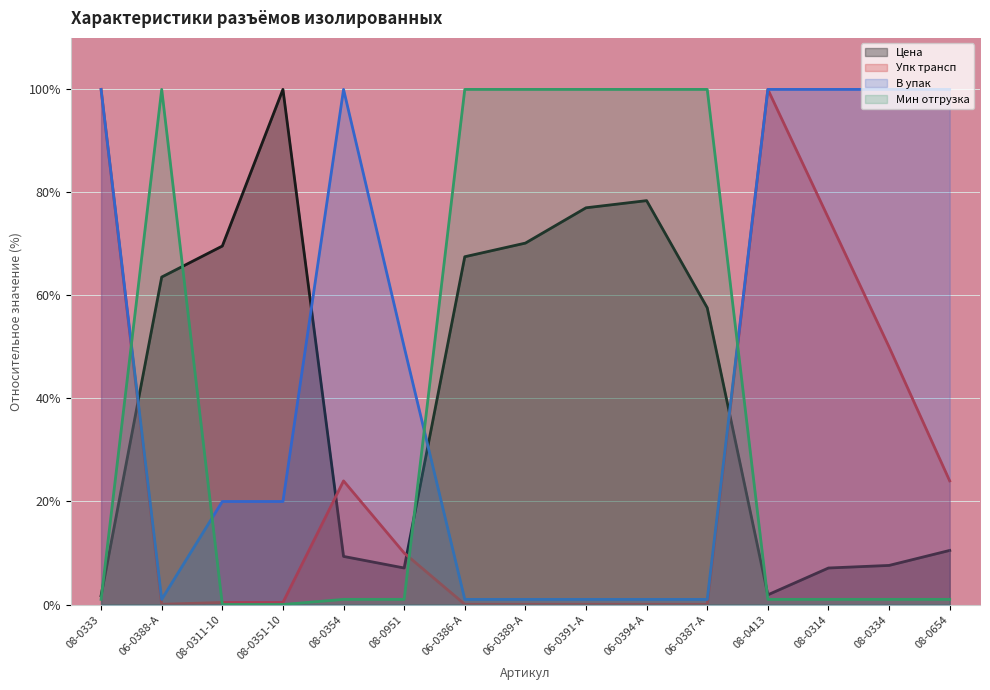

Reading left to right, list all the values displayed in this chart.

Цена: 08-0333=1.7	06-0388-A=63.6	08-0311-10=69.6	08-0351-10=100.0	08-0354=9.3	08-0951=7.1	06-0386-A=67.5	06-0389-A=70.2	06-0391-A=77.0	06-0394-A=78.4	06-0387-A=57.6	08-0413=1.9	08-0314=7.1	08-0334=7.6	08-0654=10.5
Упк трансп: 08-0333=100.0	06-0388-A=0.1	08-0311-10=0.4	08-0351-10=0.4	08-0354=24.0	08-0951=10.0	06-0386-A=0.1	06-0389-A=0.1	06-0391-A=0.1	06-0394-A=0.1	06-0387-A=0.1	08-0413=100.0	08-0314=75.0	08-0334=50.0	08-0654=24.0
В упак: 08-0333=100.0	06-0388-A=1.0	08-0311-10=20.0	08-0351-10=20.0	08-0354=100.0	08-0951=50.0	06-0386-A=1.0	06-0389-A=1.0	06-0391-A=1.0	06-0394-A=1.0	06-0387-A=1.0	08-0413=100.0	08-0314=100.0	08-0334=100.0	08-0654=100.0
Мин отгрузка: 08-0333=1.0	06-0388-A=100.0	08-0311-10=0.0	08-0351-10=0.0	08-0354=1.0	08-0951=1.0	06-0386-A=100.0	06-0389-A=100.0	06-0391-A=100.0	06-0394-A=100.0	06-0387-A=100.0	08-0413=1.0	08-0314=1.0	08-0334=1.0	08-0654=1.0